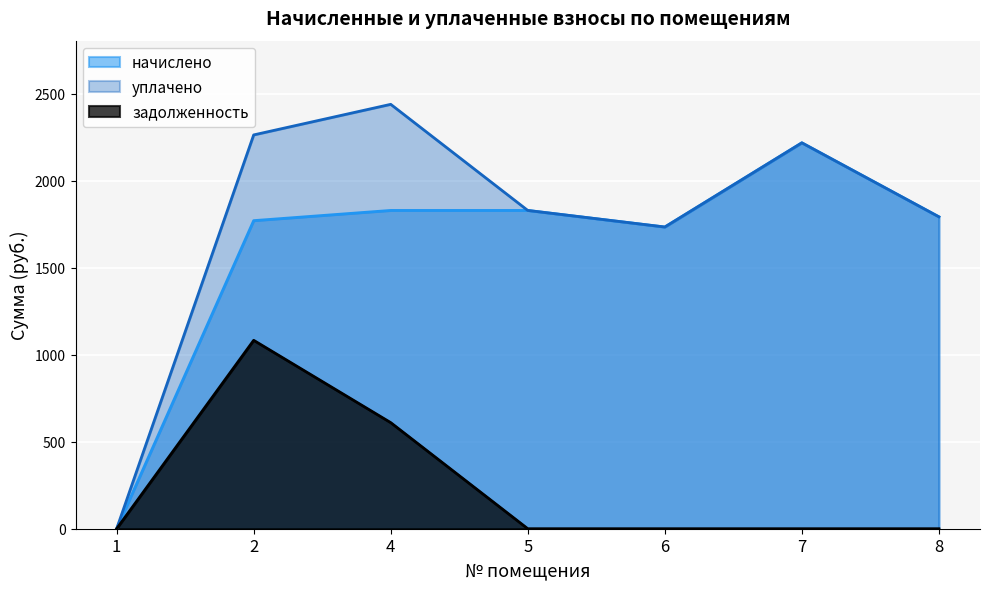

List the labels in order of уплачено value, largest first.

4, 2, 7, 5, 8, 6, 1